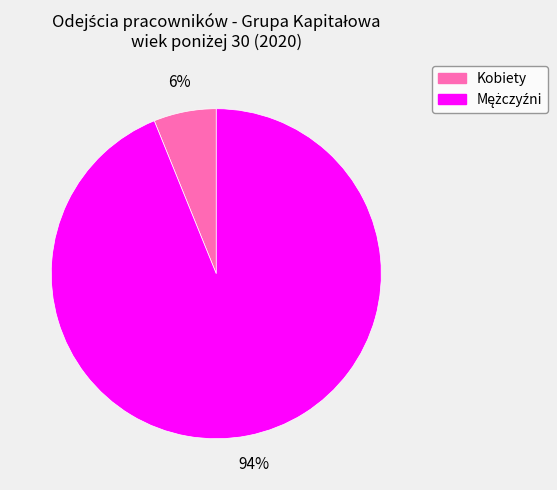

Does any single category account for the majority?

Yes